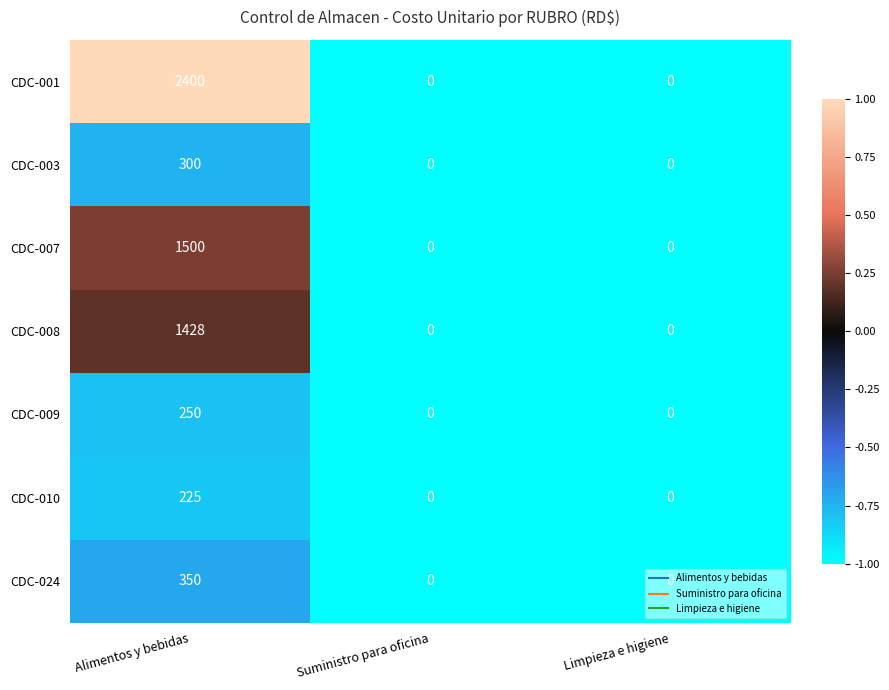

Is it true that CDC-007 equals 962 at Limpieza e higiene?

False